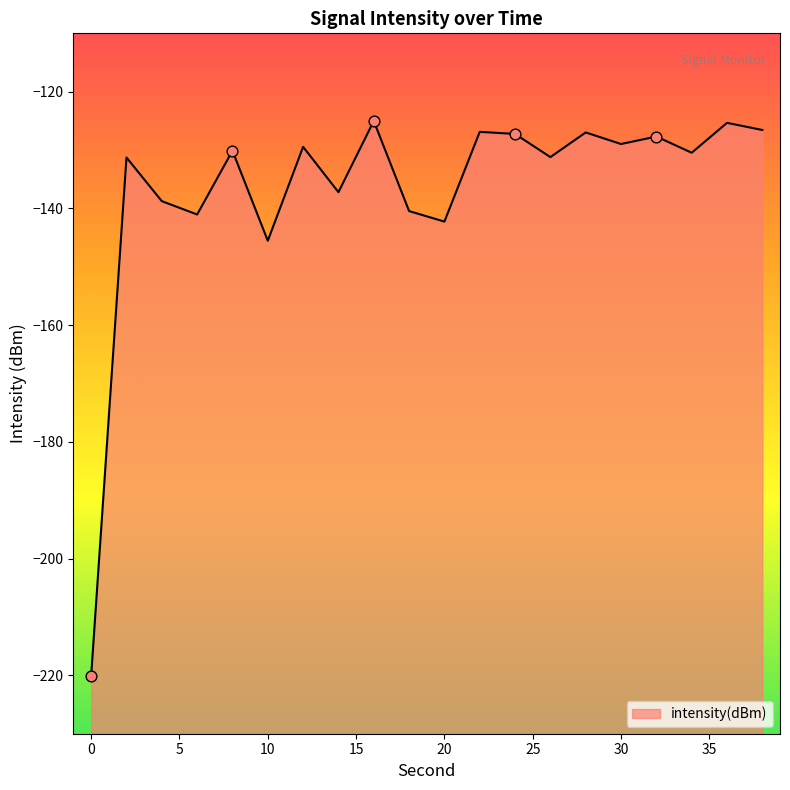

Which has a higher value, 38 or 10?

38